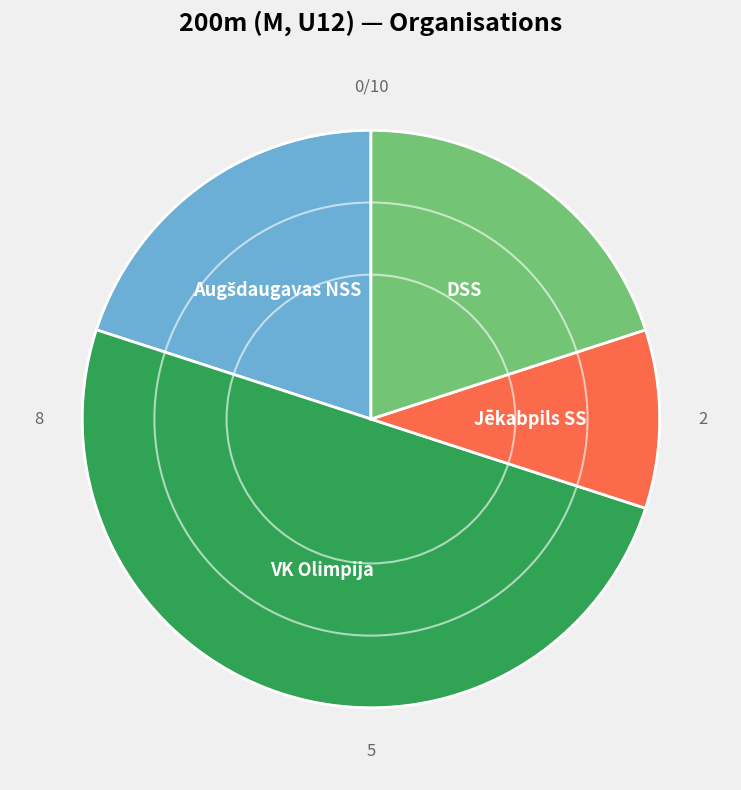

Combined, do VK Olimpija and DSS account for over 50%?

Yes